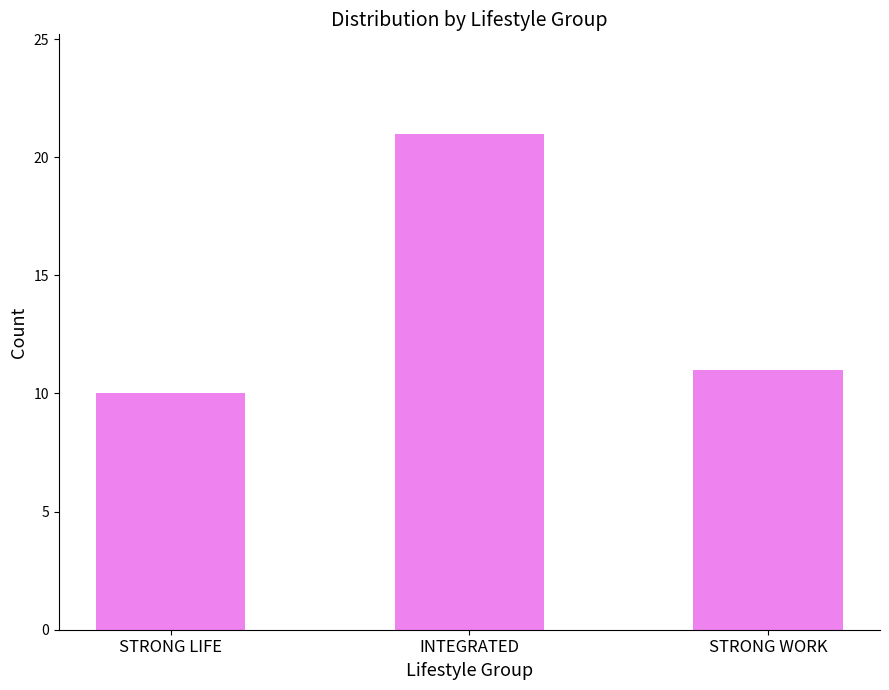

What is the ratio of the value at INTEGRATED to the value at STRONG WORK?

1.9